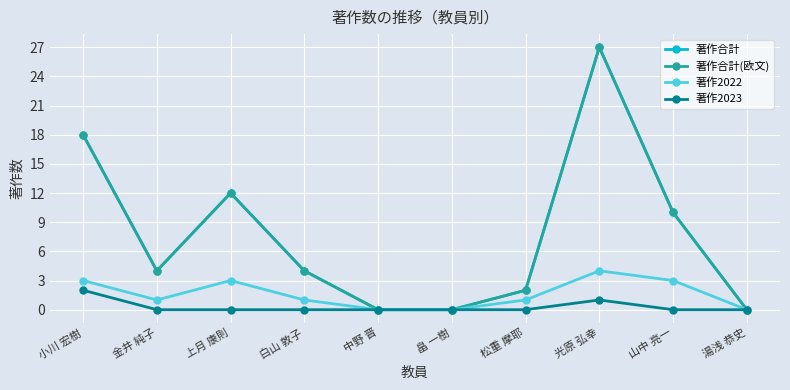

What is the sum of the 著作合計 values at 白山 敦子 and 山中 亮一?

14